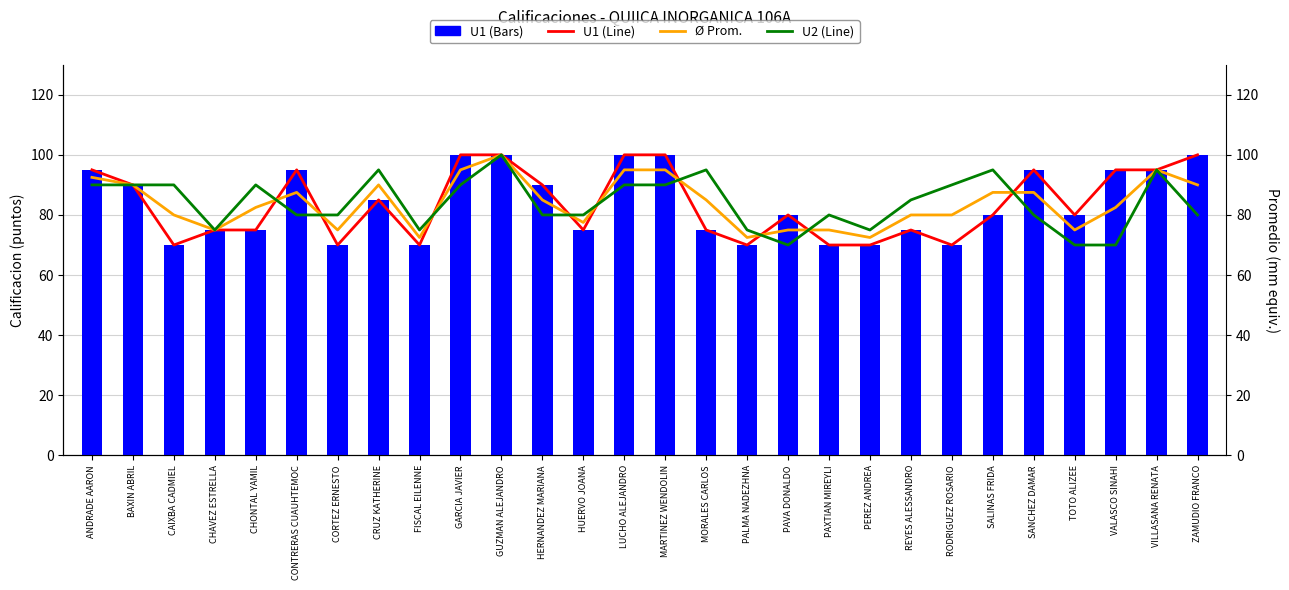

At which category is the sum across all series the highest?

GUZMAN ALEJANDRO